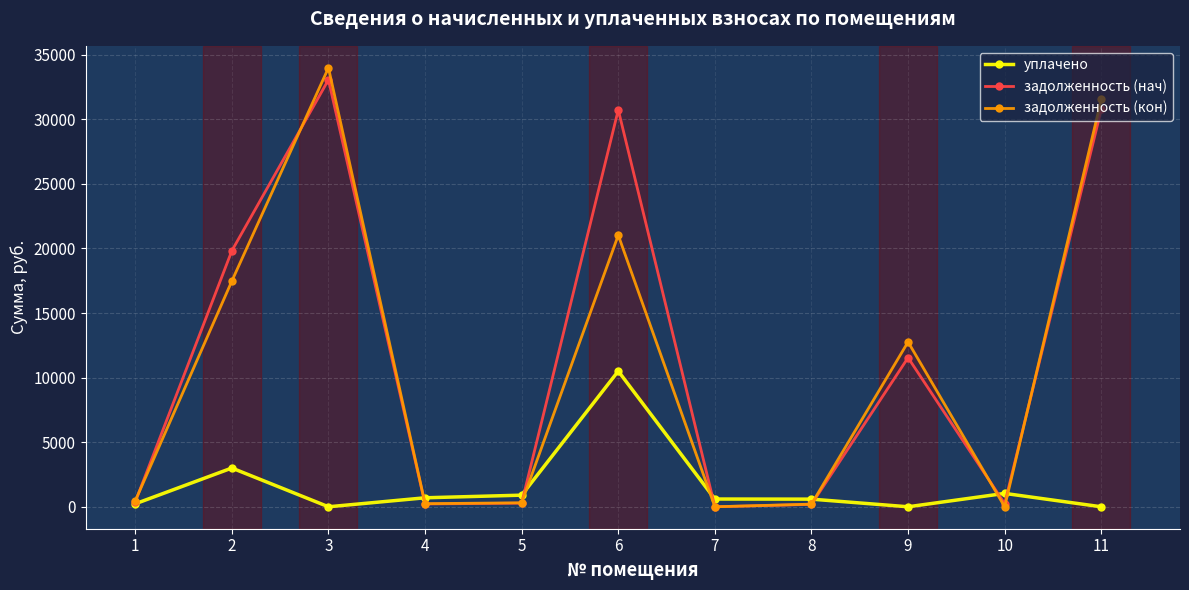

How many series are shown in this chart?

3